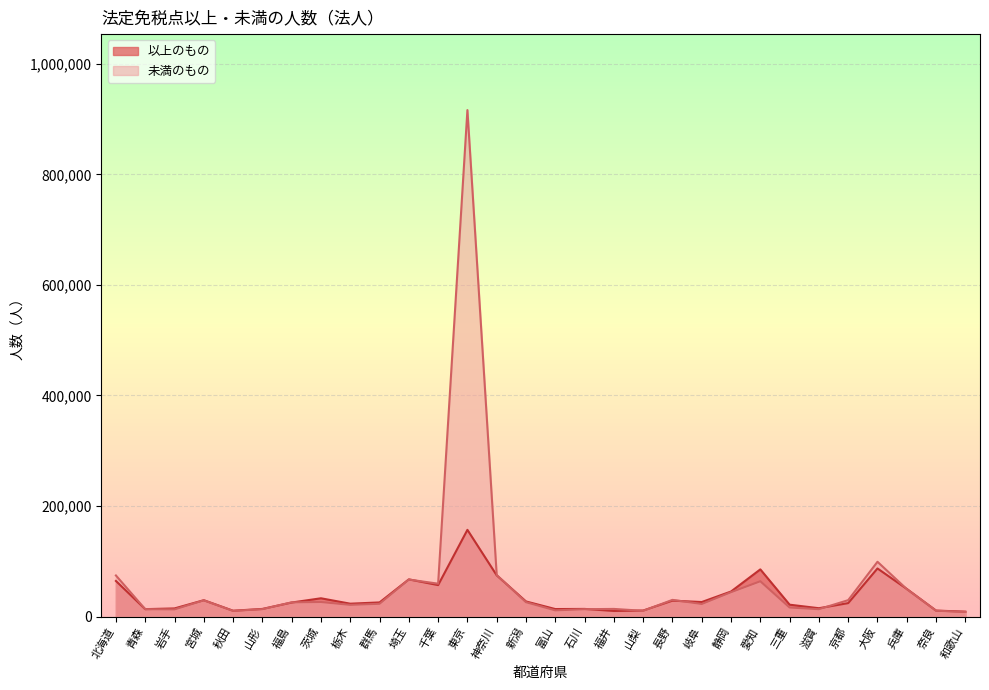

Rank the categories by 以上のもの value from highest to lowest.

東京, 大阪, 愛知, 神奈川, 埼玉, 北海道, 千葉, 兵庫, 静岡, 茨城, 宮城, 長野, 新潟, 岐阜, 群馬, 福島, 京都, 栃木, 三重, 滋賀, 岩手, 石川, 山形, 富山, 青森, 山梨, 奈良, 秋田, 福井, 和歌山